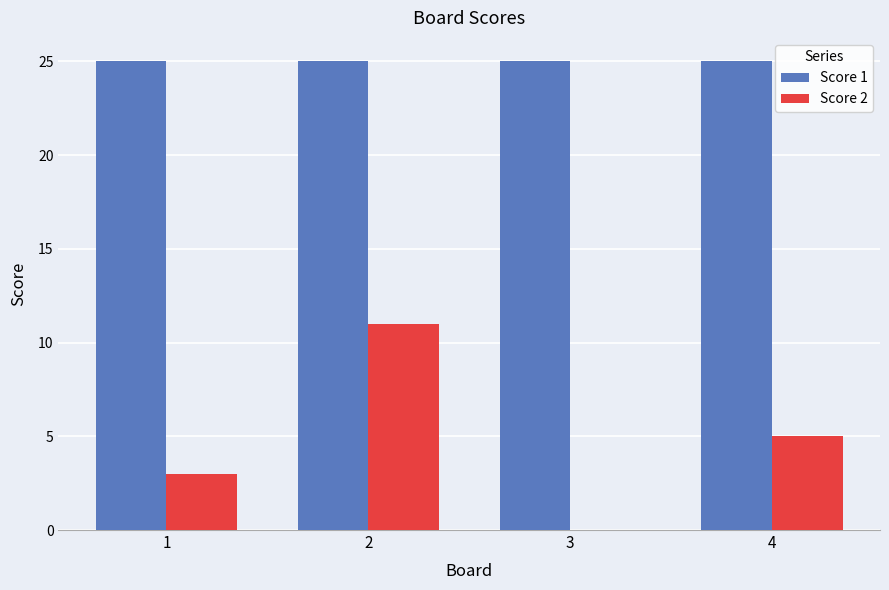

How many groups of bars are there?

4